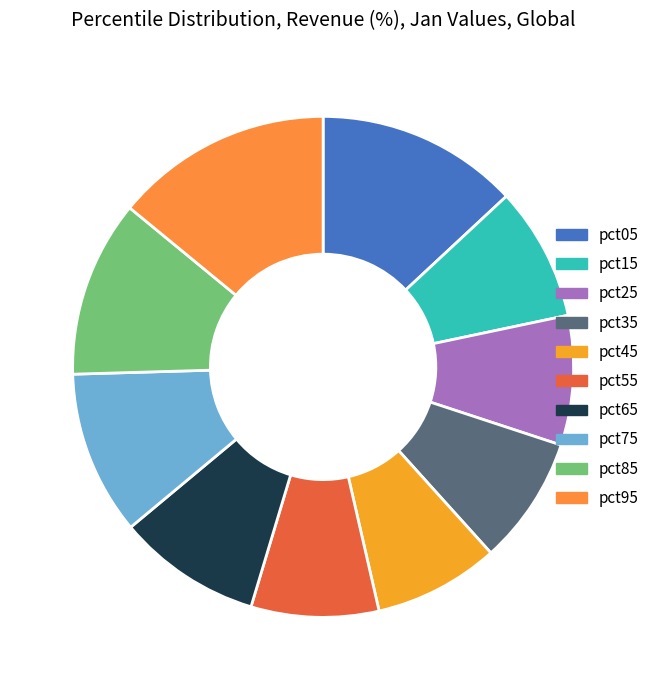

To the nearest percent, what is the combined percentage of pct65 and pct95?

23%